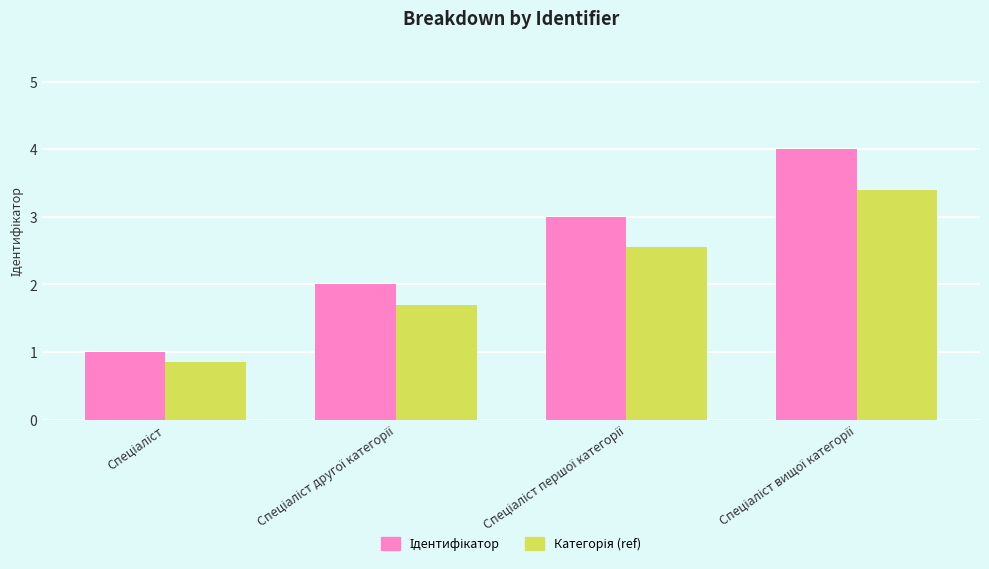

What is the maximum value shown in the chart?

4.0